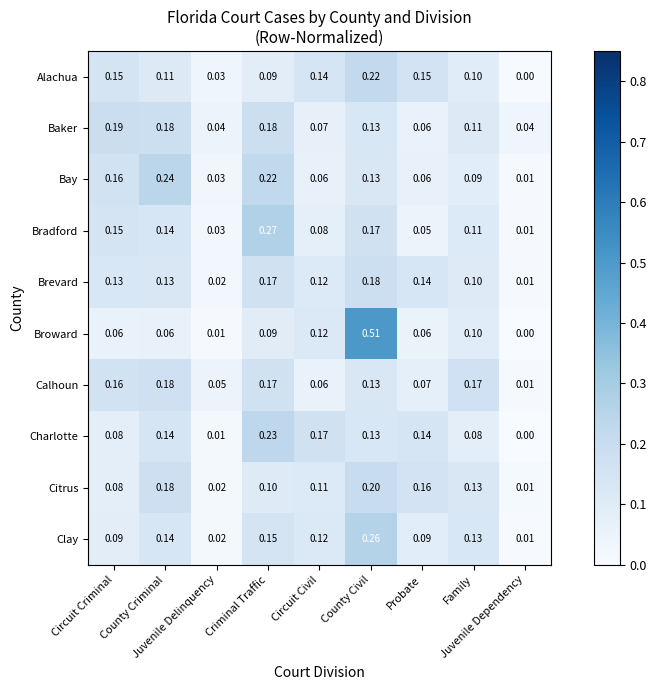

Count the number of categories in the chart.

9